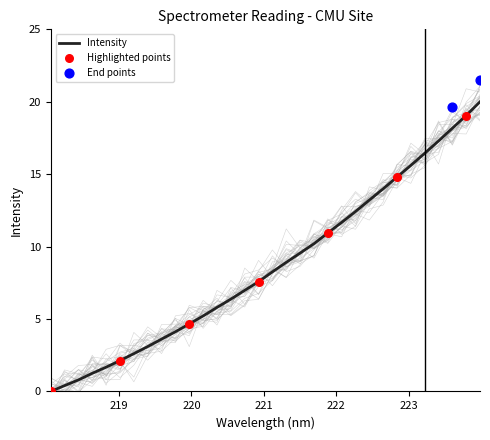

Approximately how many times larger is the value at 219.589 compared to 223.0264?

0.2